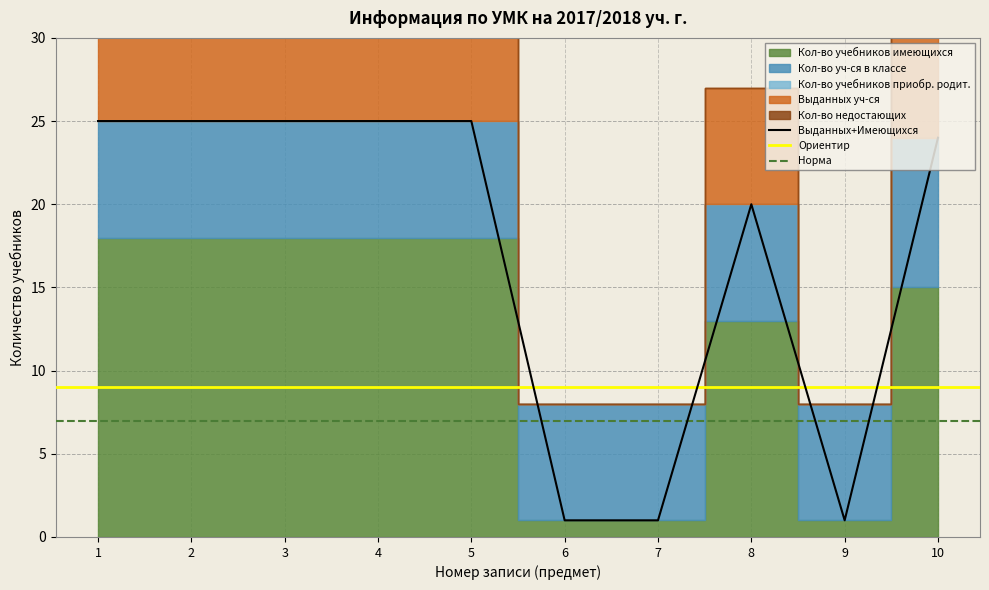

Where is Кол-во учебников имеющихся nearest to the value 9?

8